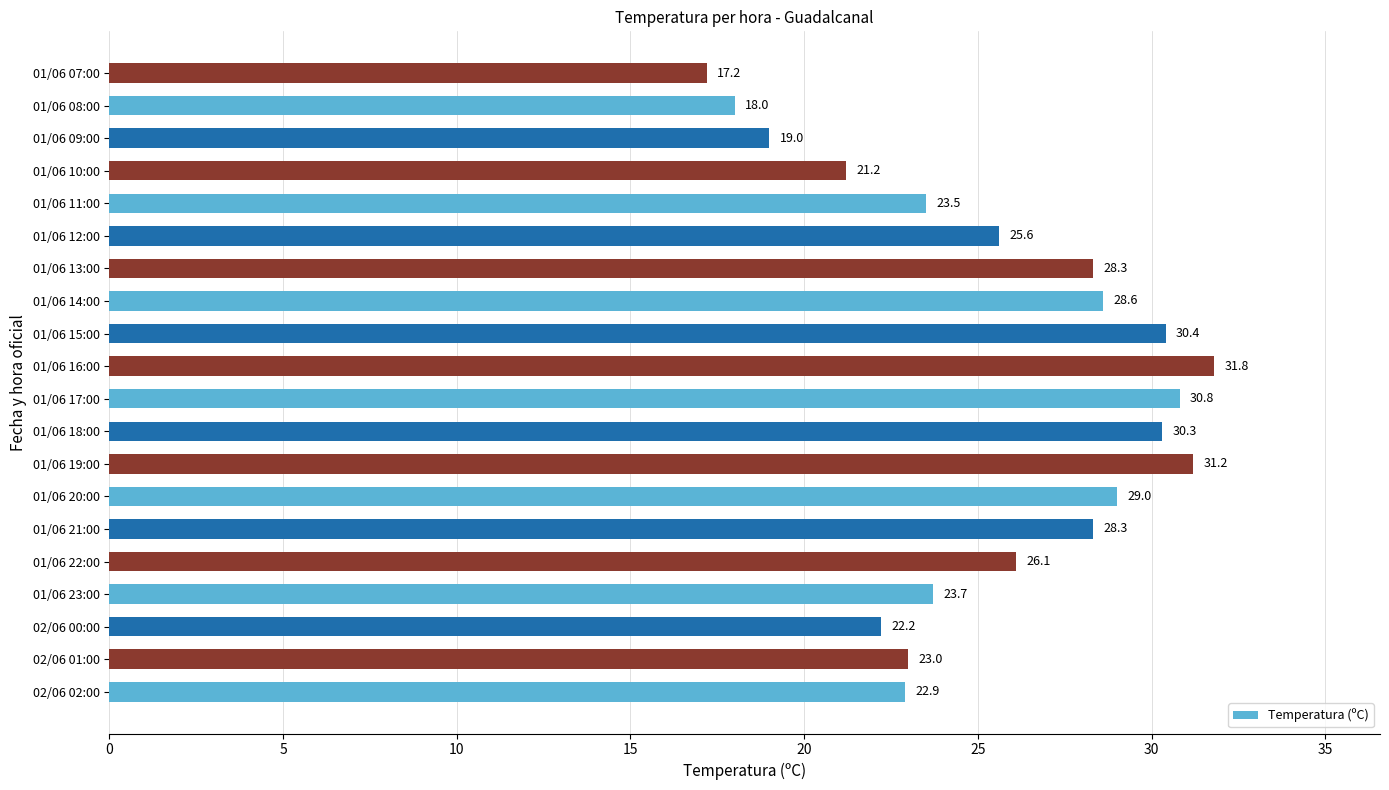

The value at 01/06 20:00 is 47.1. True or false?

False